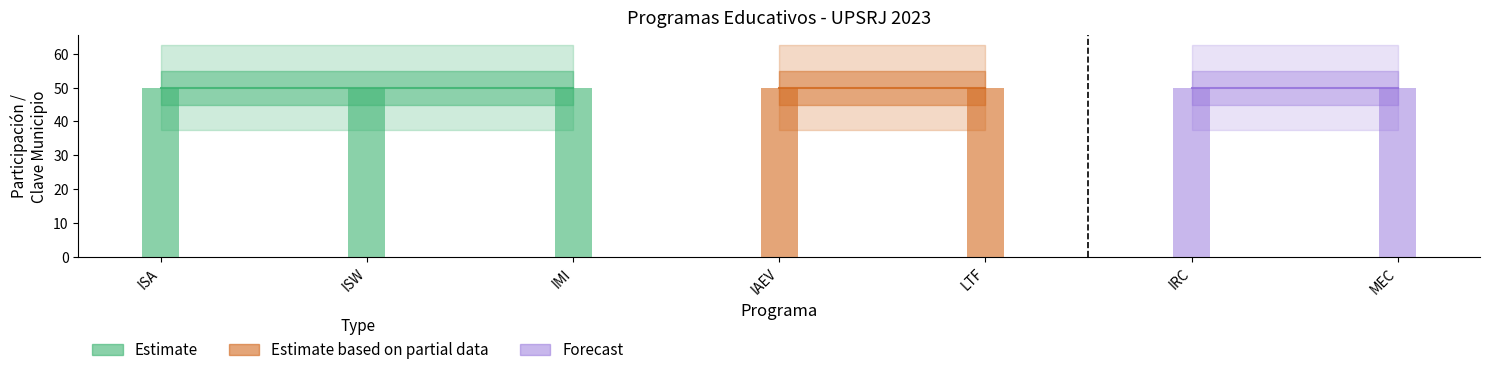

At how many categories does at least one series exceed 42?

7